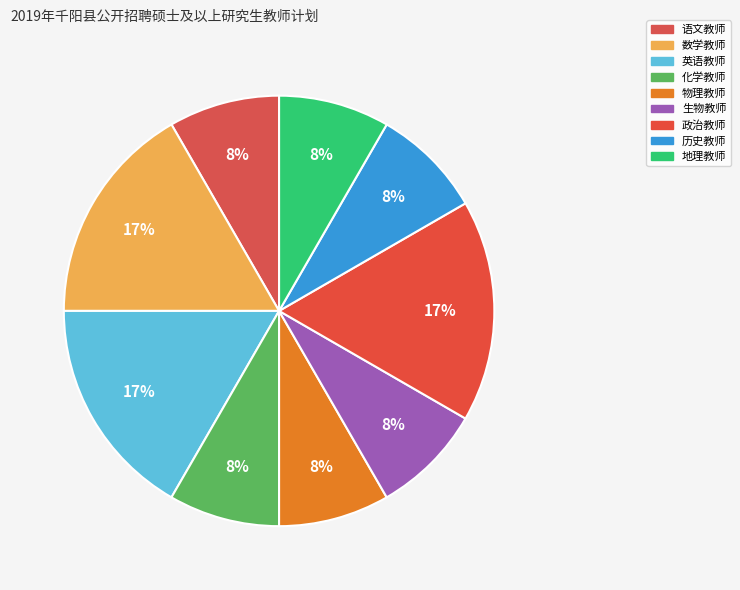

What is the ratio of the value at 英语教师 to the value at 物理教师?

2.0